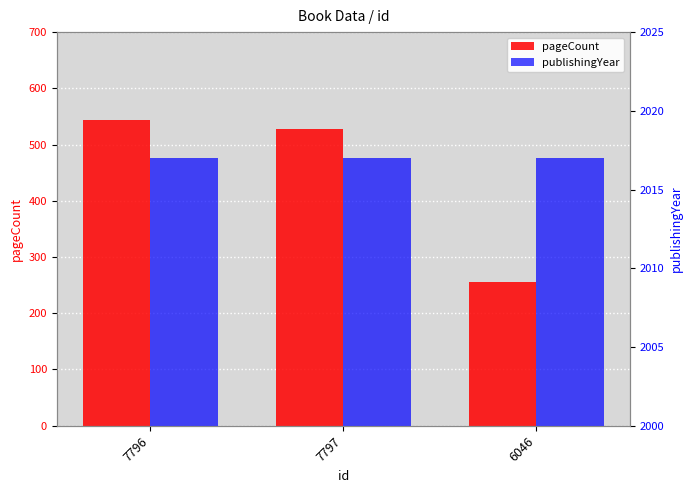

Which label corresponds to the smallest value in the chart?

6046